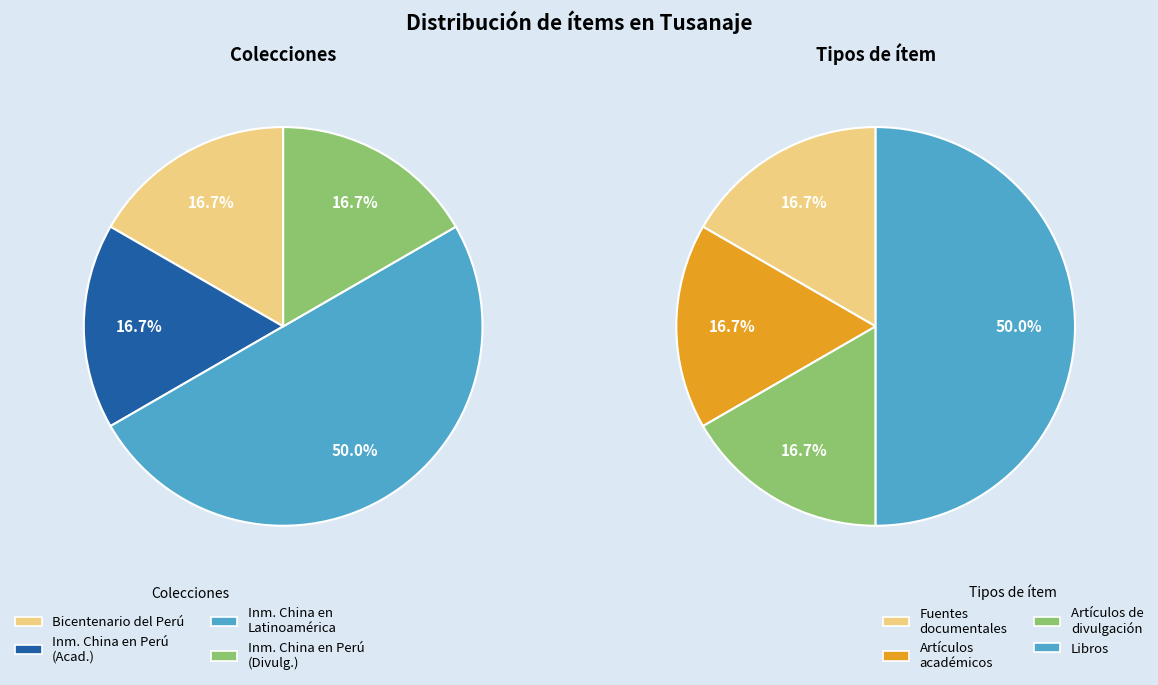

True or false: Fuentes documentales accounts for 5% of the total.

False